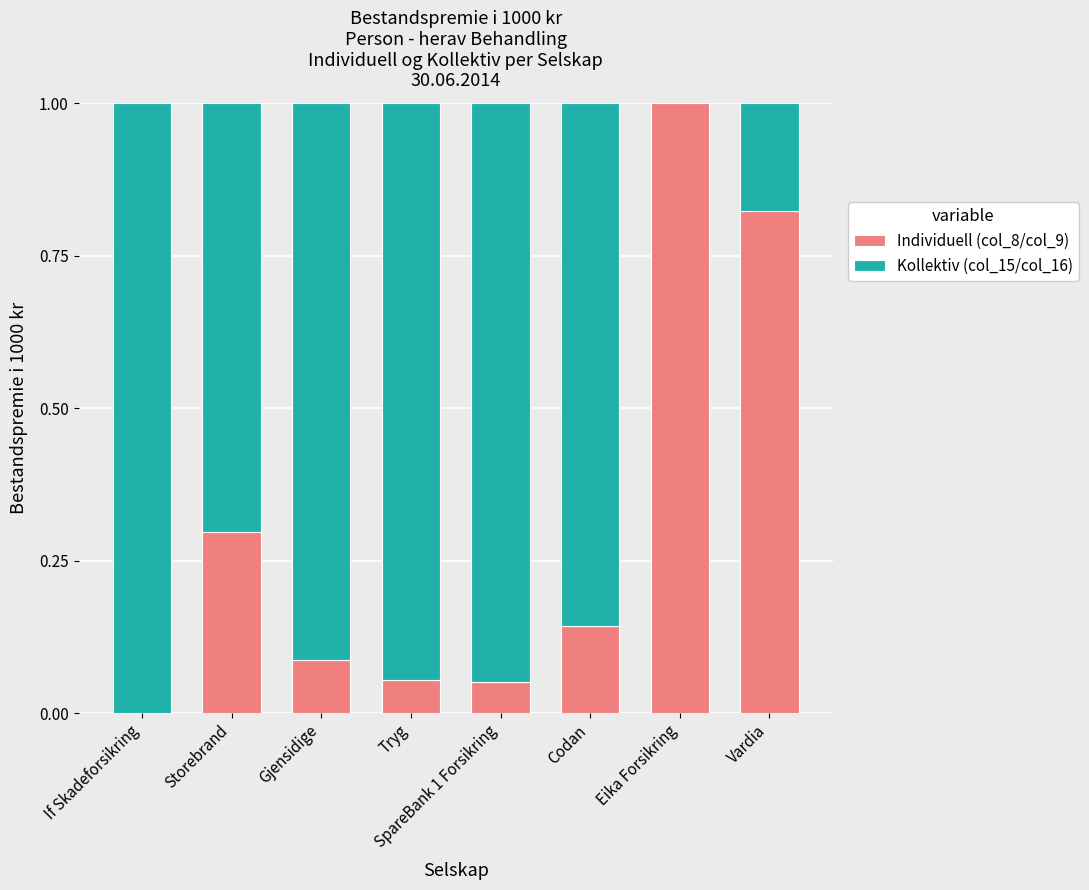

What is the sum of the Individuell (col_8/col_9) values at Eika Forsikring and Codan?

1.1